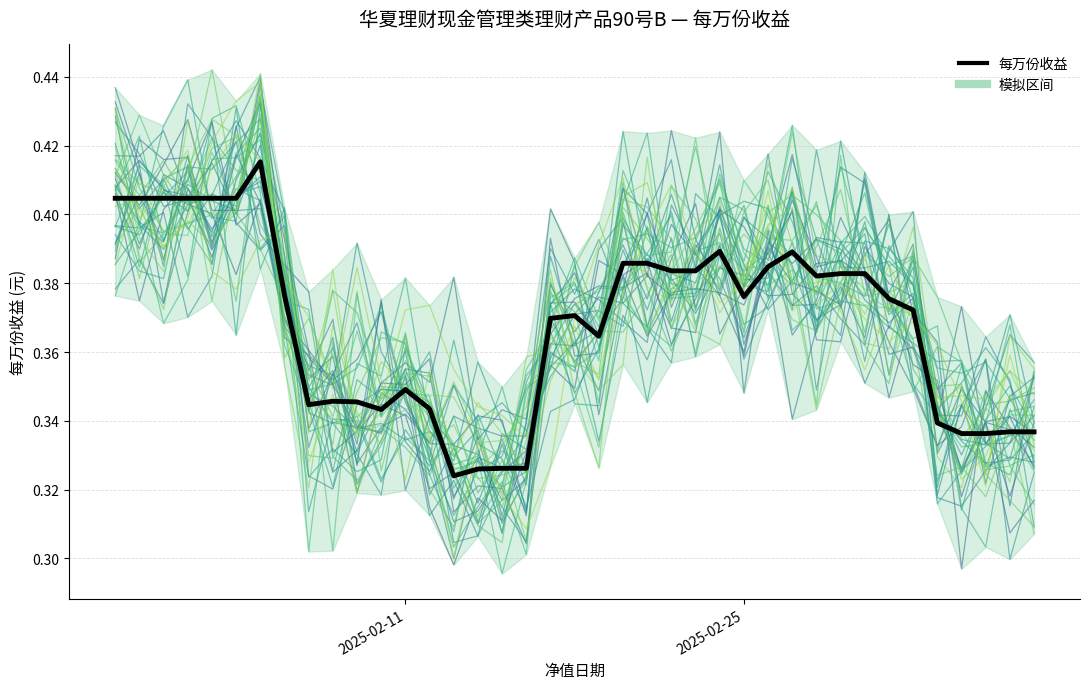

How many lines are shown in the chart?

1